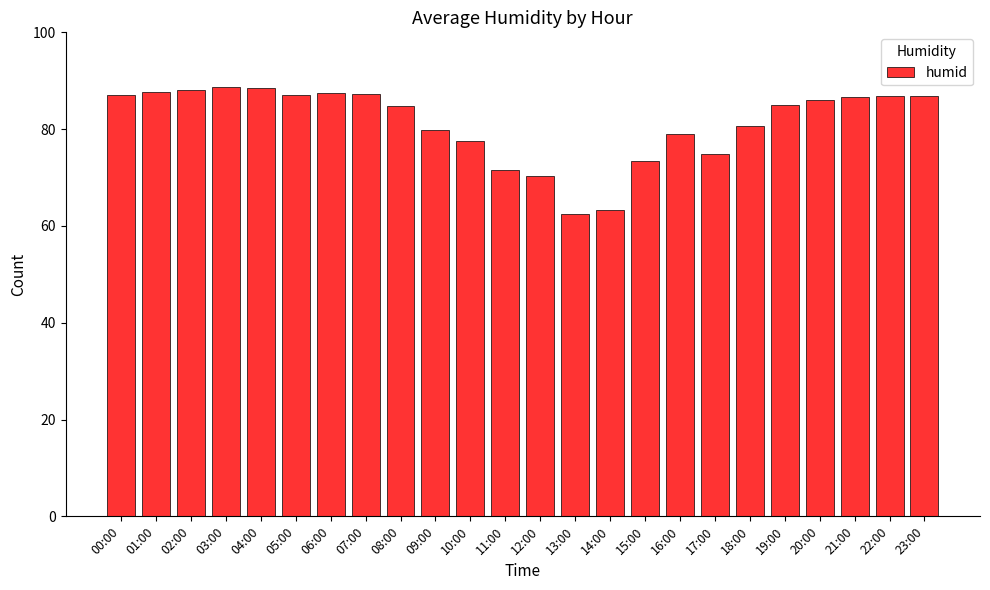

What is the difference between the values at 11:00 and 04:00?

16.9